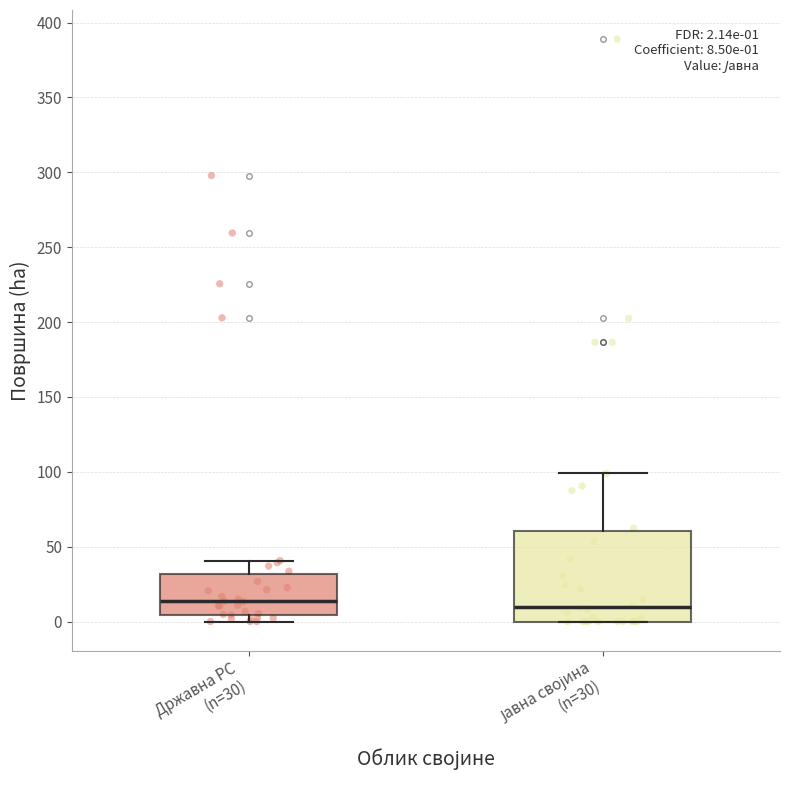

Comparing the boxes themselves (not the whiskers), which one is the tallest?

Јавна својина (n=30)